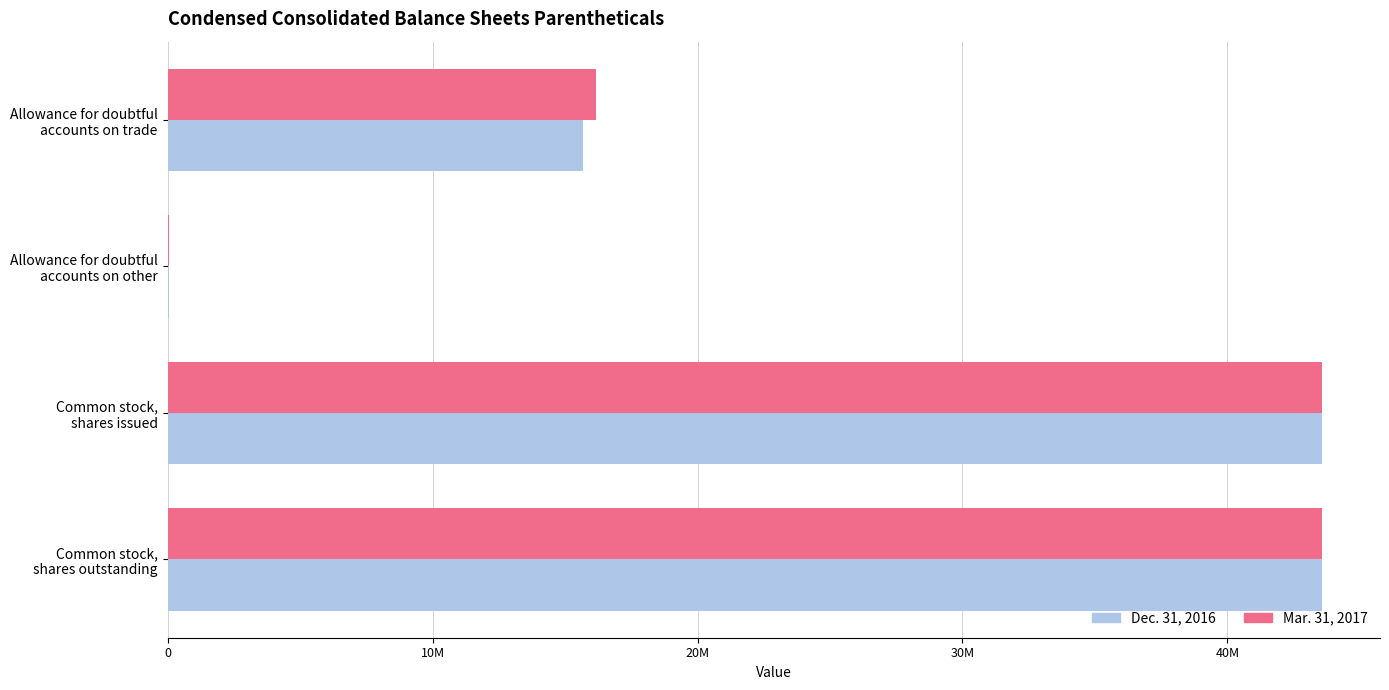

What are all the series names shown in the legend?

Dec. 31, 2016, Mar. 31, 2017